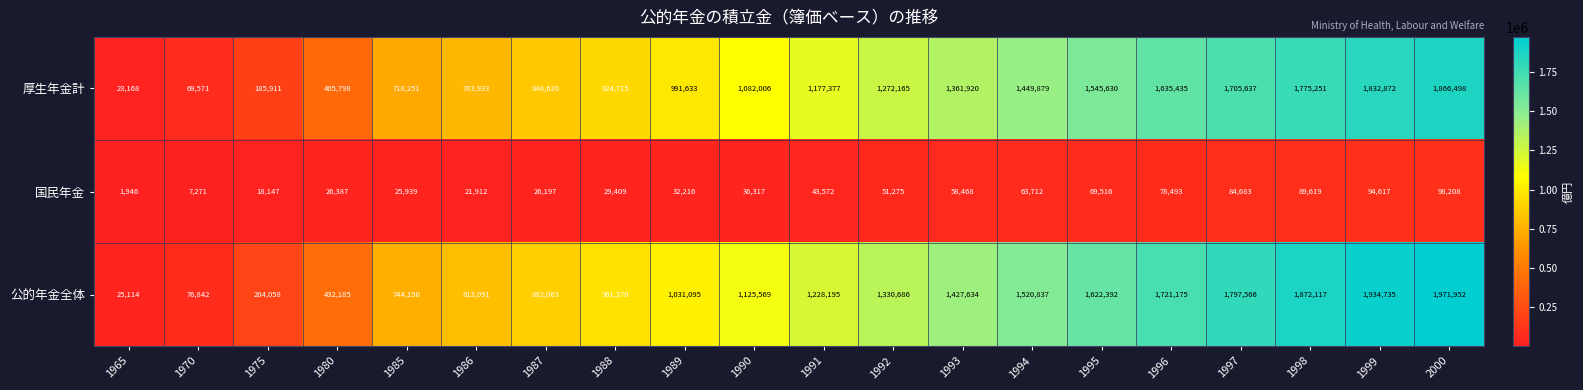

Which category has the highest value in the 厚生年金計 series?

2000